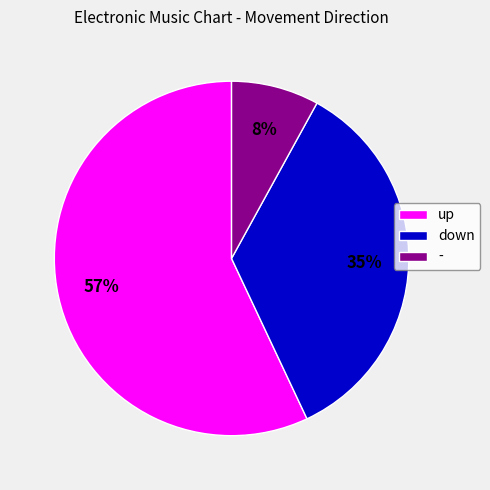

Rank the categories by value from highest to lowest.

up, down, -